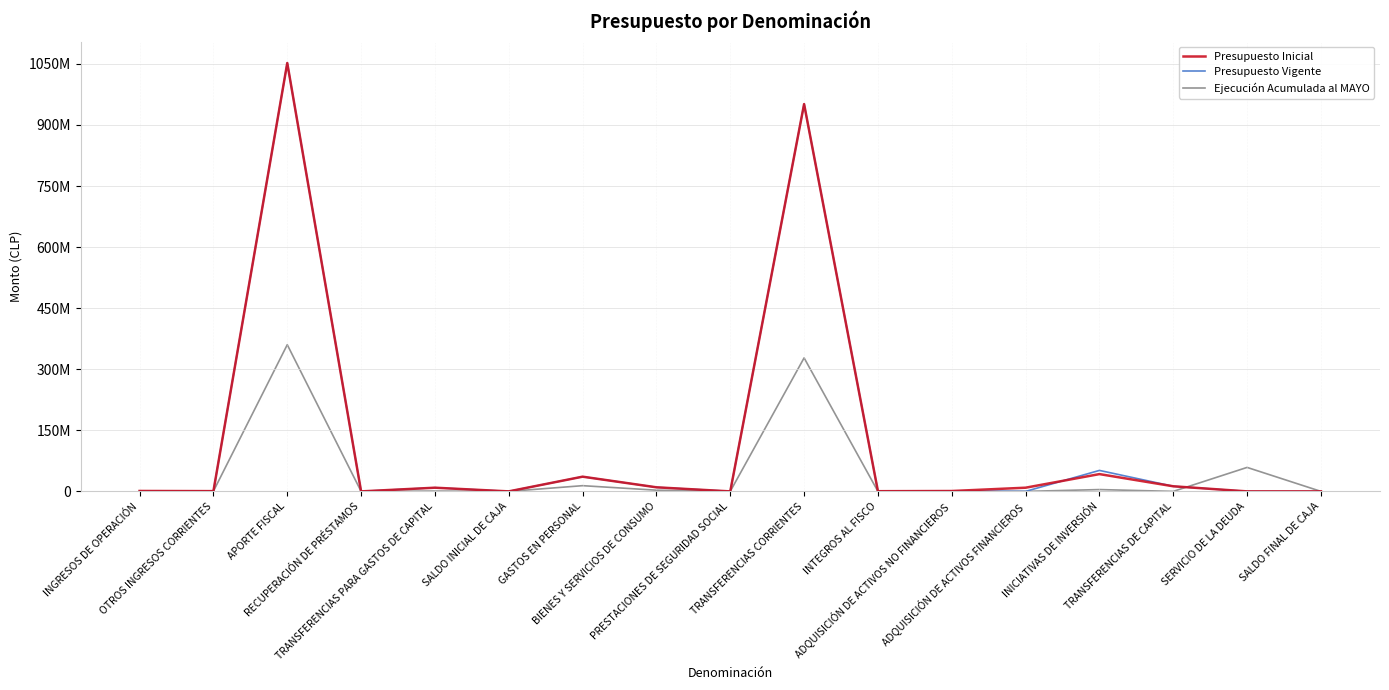

True or false: Presupuesto Inicial and Ejecución Acumulada al MAYO intersect in this chart.

True